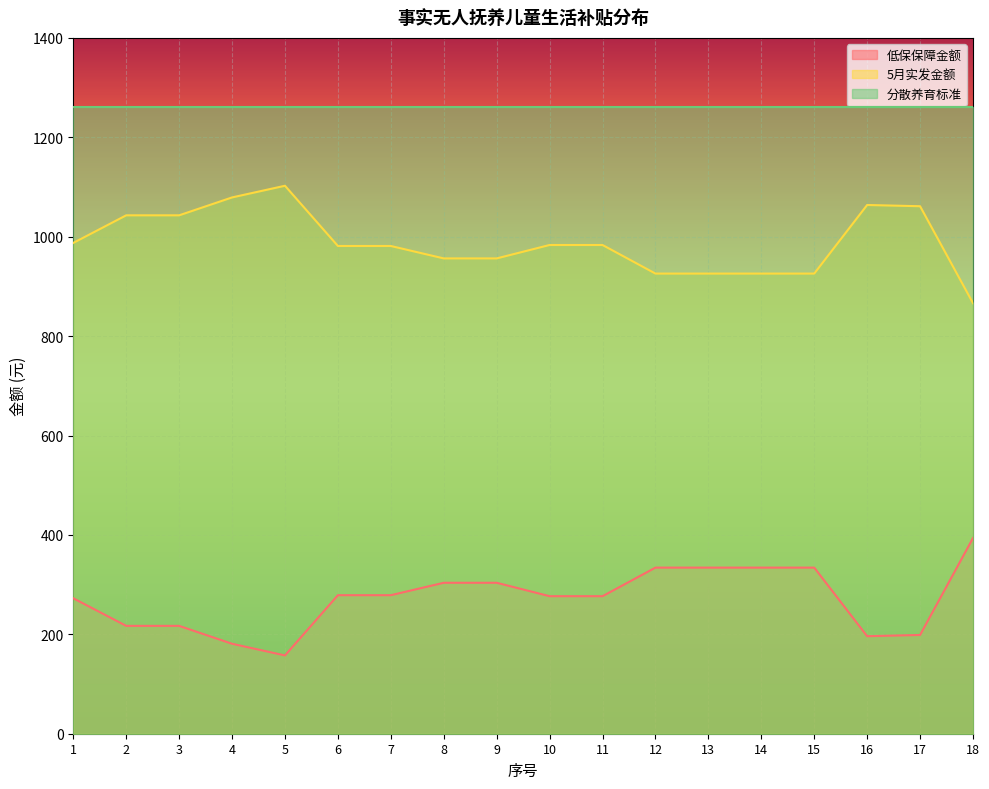

What is the value of the 低保保障金额 point at the 9th from the left?

303.7